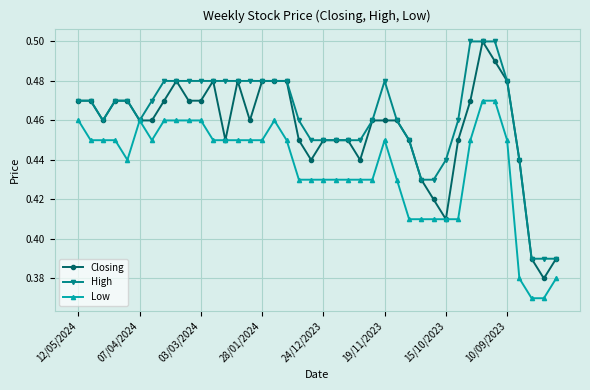

Rank the series by their average value, from highest to lowest.

High, Closing, Low